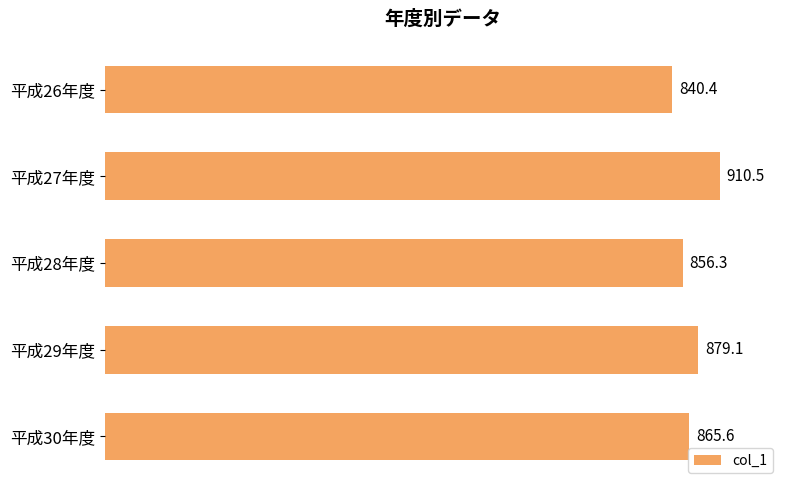

Are the bars horizontal?

Yes